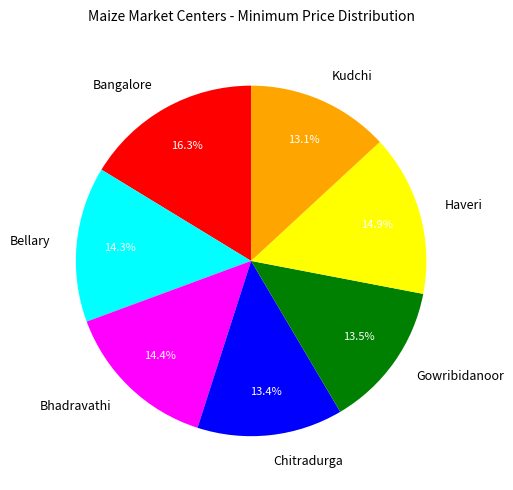

What is the total percentage of Kudchi and Bangalore?

29.4%